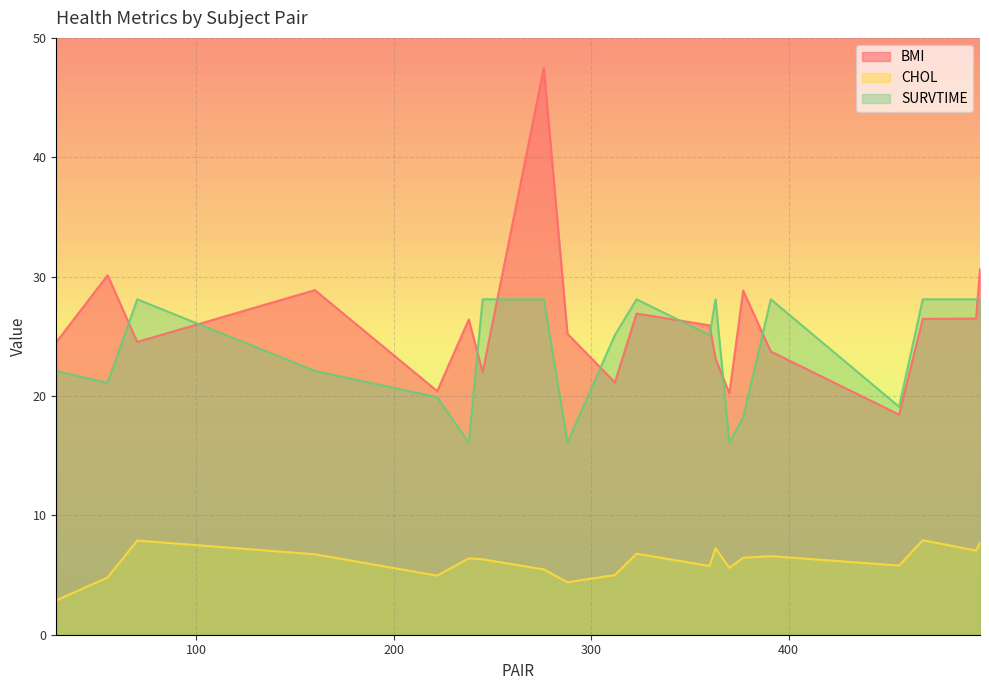

Between 70 and 222, which series saw the biggest shift?

SURVTIME